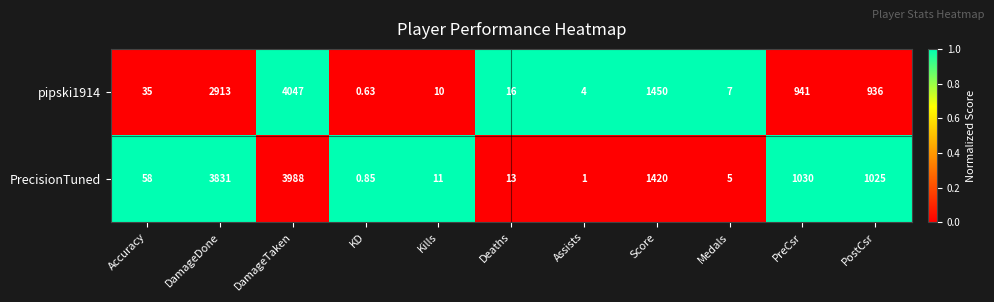

Which category has the lowest value in the PrecisionTuned series?

KD